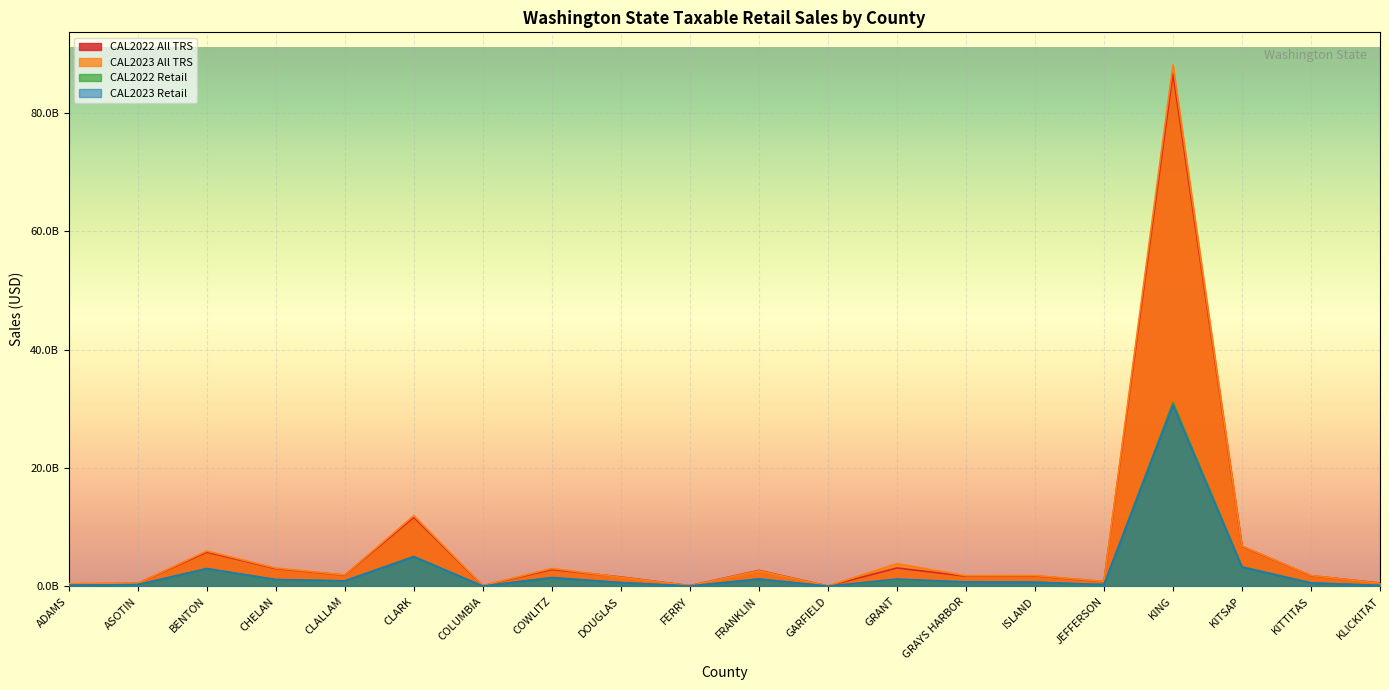

How many lines are shown in the chart?

4